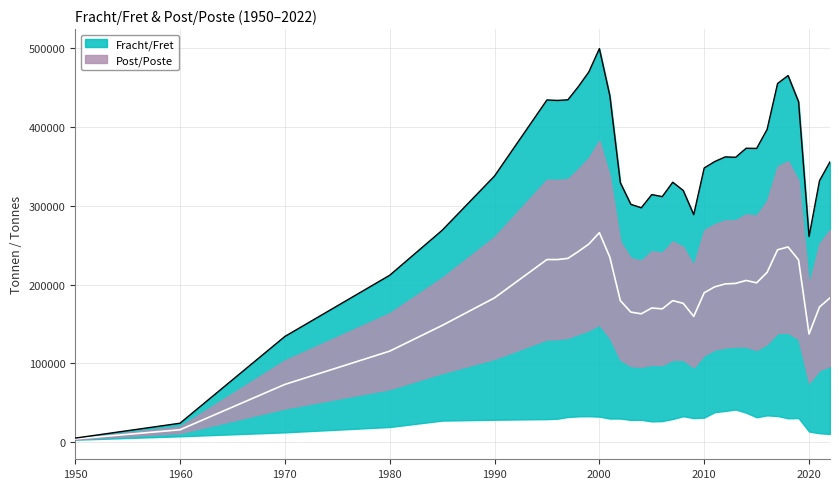

Rank the categories by value from lowest to highest.

1950, 1960, 1970, 1980, 2020, 1985, 2009, 2004, 2003, 2006, 2005, 2008, 2002, 2007, 2021, 1990, 2010, 2022, 2011, 2013, 2012, 2015, 2014, 2016, 2019, 1996, 1995, 1997, 2001, 1998, 2017, 2018, 1999, 2000